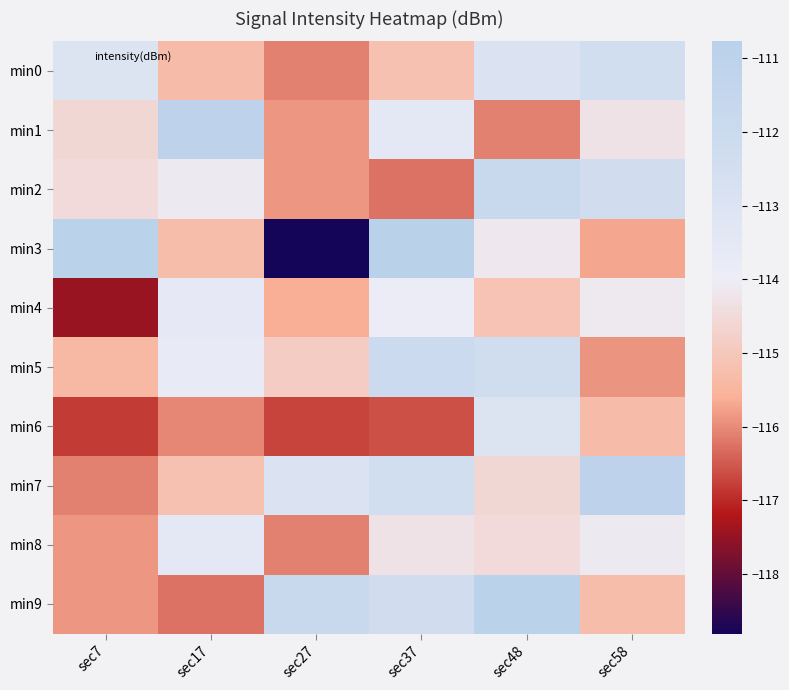

Reading left to right, transcribe all the data shown in this chart.

min0: sec7=-113.1	sec17=-115.3	sec27=-116.1	sec37=-115.2	sec48=-113.0	sec58=-112.4
min1: sec7=-114.6	sec17=-111.1	sec27=-115.9	sec37=-113.5	sec48=-116.1	sec58=-114.3
min2: sec7=-114.5	sec17=-114.1	sec27=-115.9	sec37=-116.3	sec48=-111.8	sec58=-112.4
min3: sec7=-110.9	sec17=-115.3	sec27=-118.8	sec37=-110.8	sec48=-114.1	sec58=-115.7
min4: sec7=-117.4	sec17=-113.6	sec27=-115.6	sec37=-114.0	sec48=-115.1	sec58=-114.1
min5: sec7=-115.4	sec17=-113.8	sec27=-114.9	sec37=-112.0	sec48=-112.3	sec58=-115.9
min6: sec7=-116.8	sec17=-116.0	sec27=-116.7	sec37=-116.6	sec48=-113.1	sec58=-115.3
min7: sec7=-116.1	sec17=-115.2	sec27=-113.0	sec37=-112.4	sec48=-114.6	sec58=-111.1
min8: sec7=-115.9	sec17=-113.5	sec27=-116.1	sec37=-114.3	sec48=-114.5	sec58=-114.1
min9: sec7=-115.9	sec17=-116.3	sec27=-111.8	sec37=-112.4	sec48=-110.9	sec58=-115.3